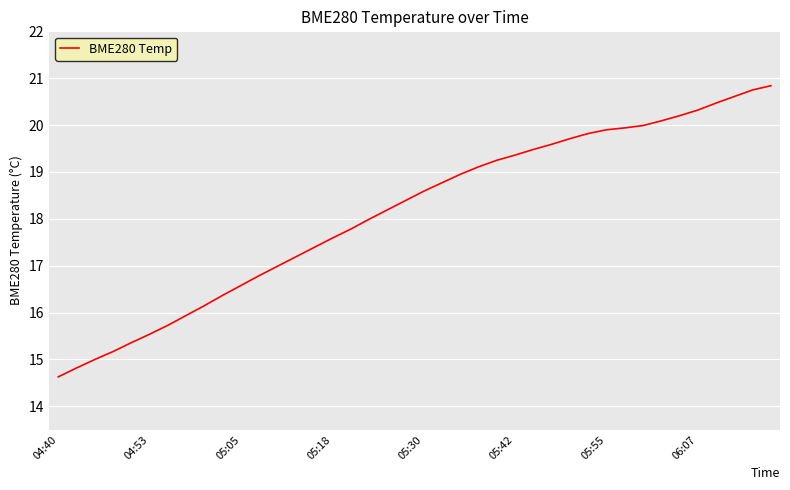

What is the smallest value displayed?

14.6